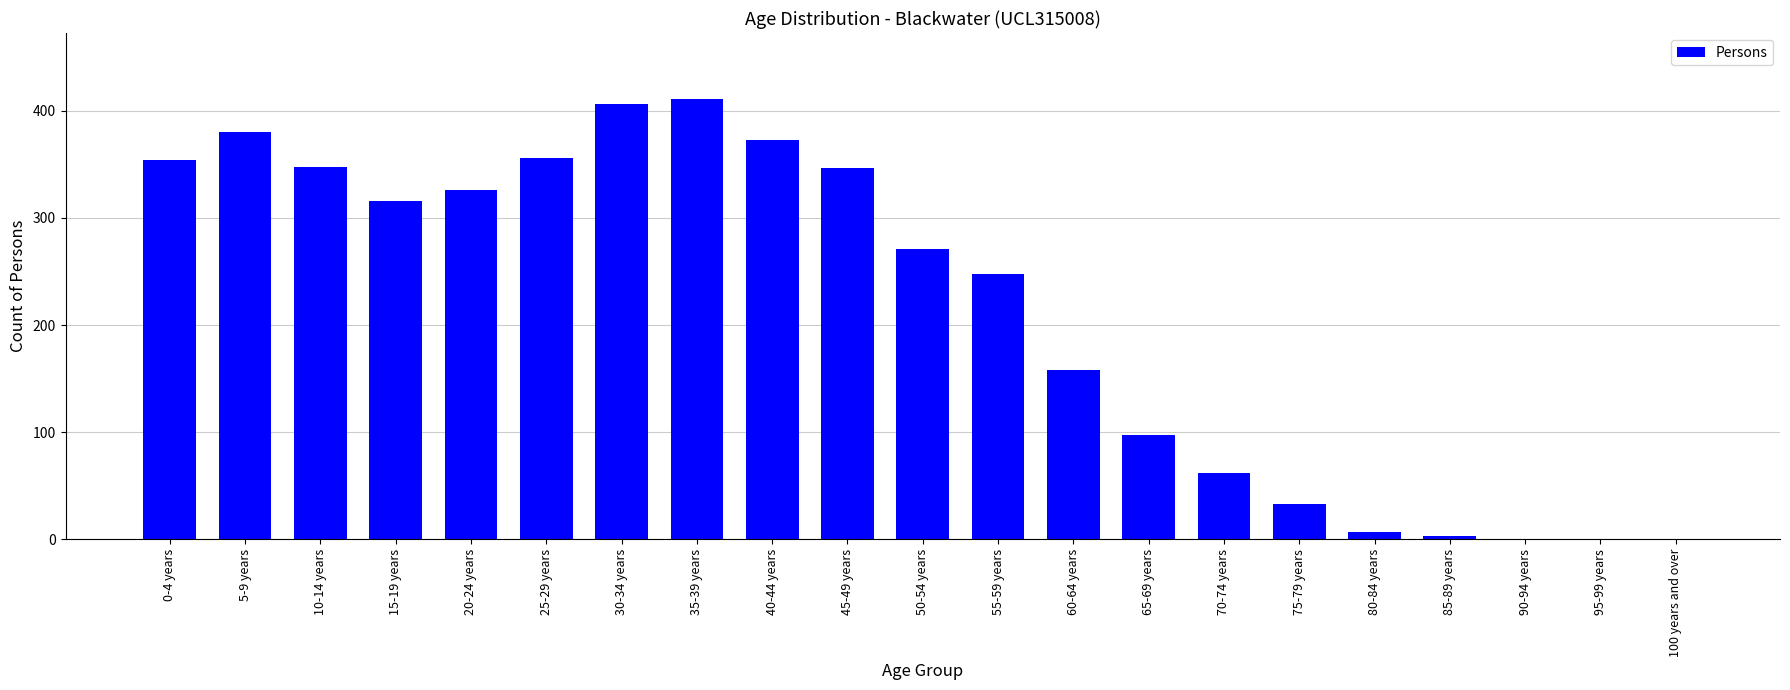

Between 95-99 years and 30-34 years, which is larger?

30-34 years